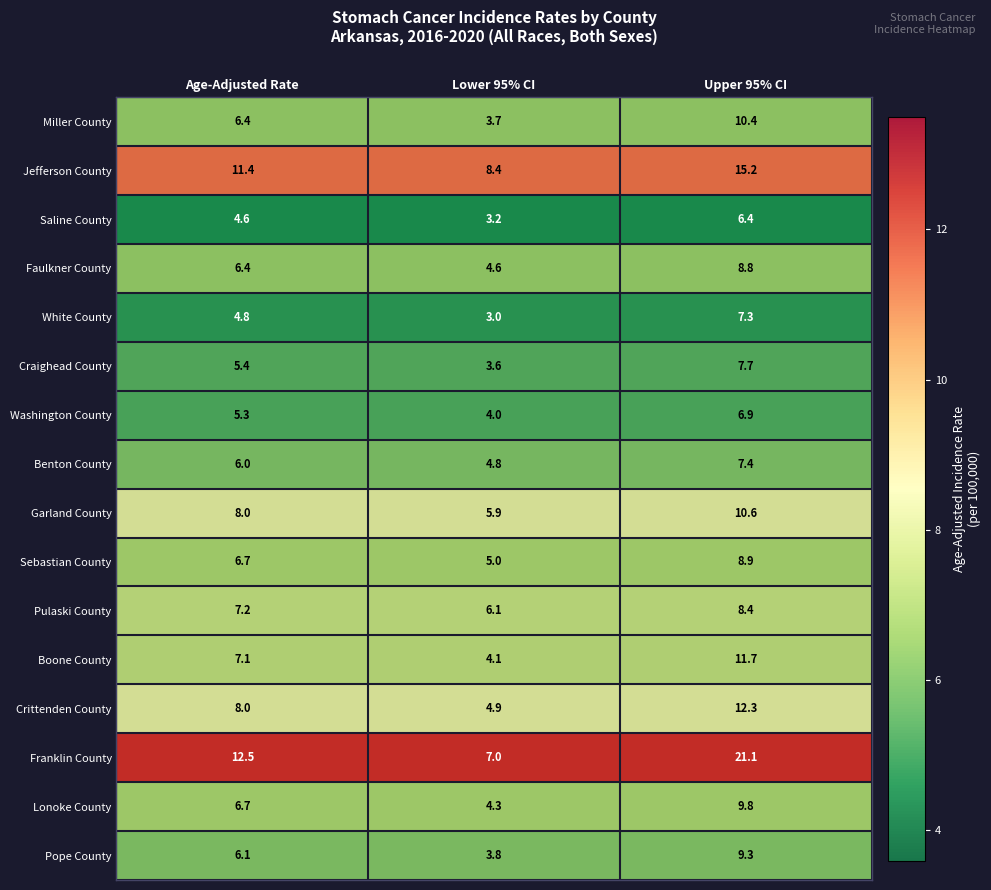

Rank the series by their maximum value, from lowest to highest.

Saline County, Washington County, White County, Benton County, Craighead County, Pulaski County, Faulkner County, Sebastian County, Pope County, Lonoke County, Miller County, Garland County, Boone County, Crittenden County, Jefferson County, Franklin County